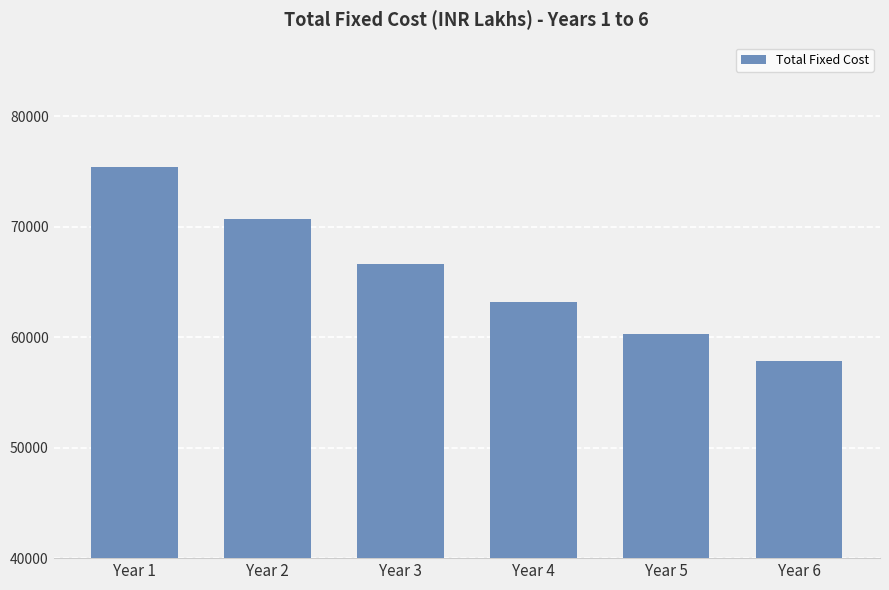

Does the chart contain stacked bars?

No